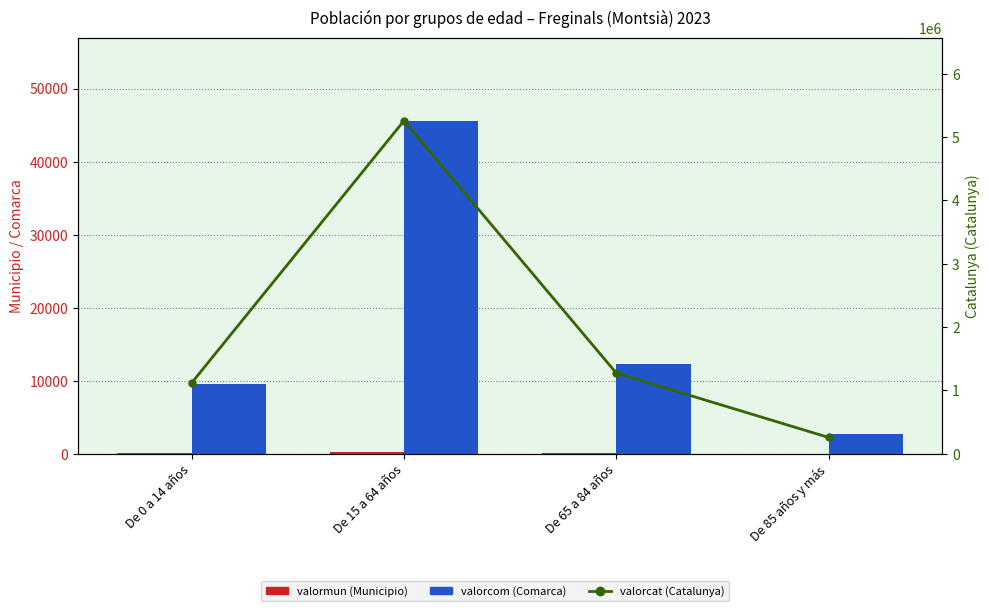

Reading right to left, transcribe all the data shown in this chart.

valormun (Municipio): 20	96	260	40
valorcom (Comarca): 2763	12348	45587	9546
valorcat (Catalunya): 256461	1272703	5255889	1116910